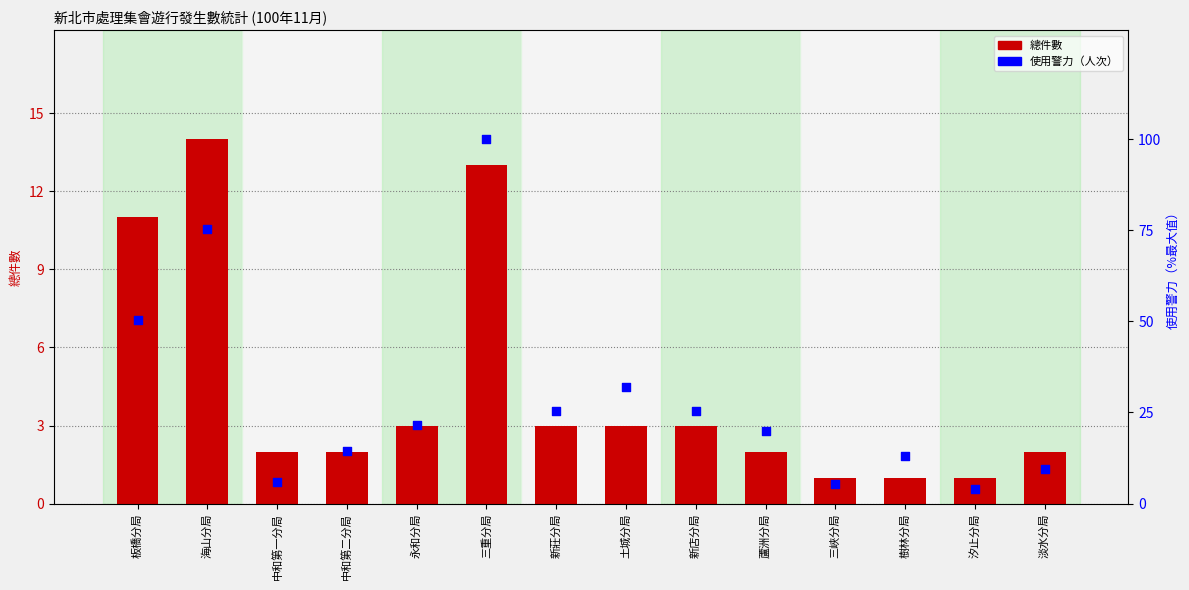

Is the value of 總件數 at 土城分局 greater than the value of 使用警力（人次） at 三峽分局?

No